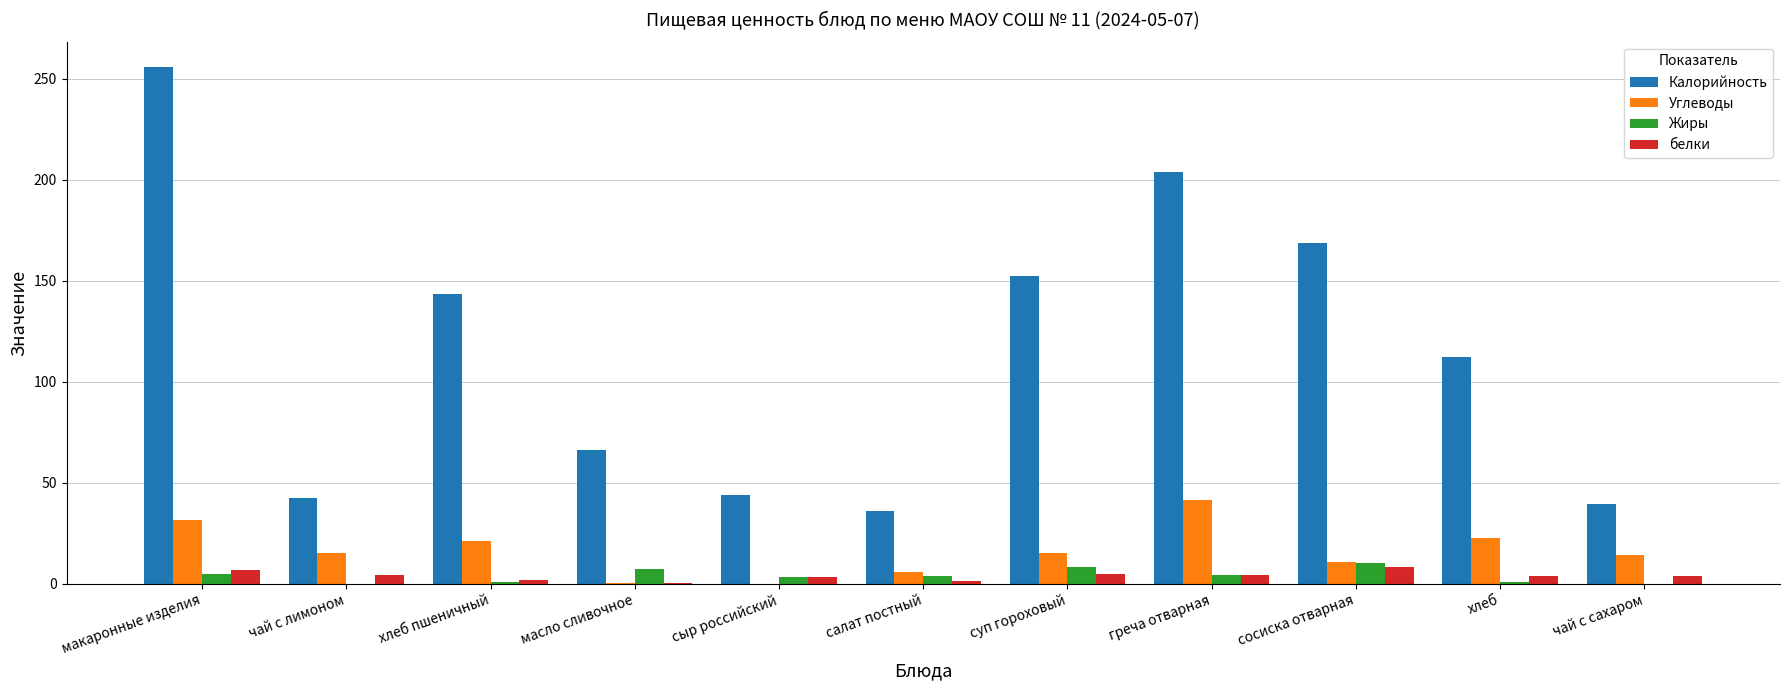

What is the sum of all белки values?

42.3